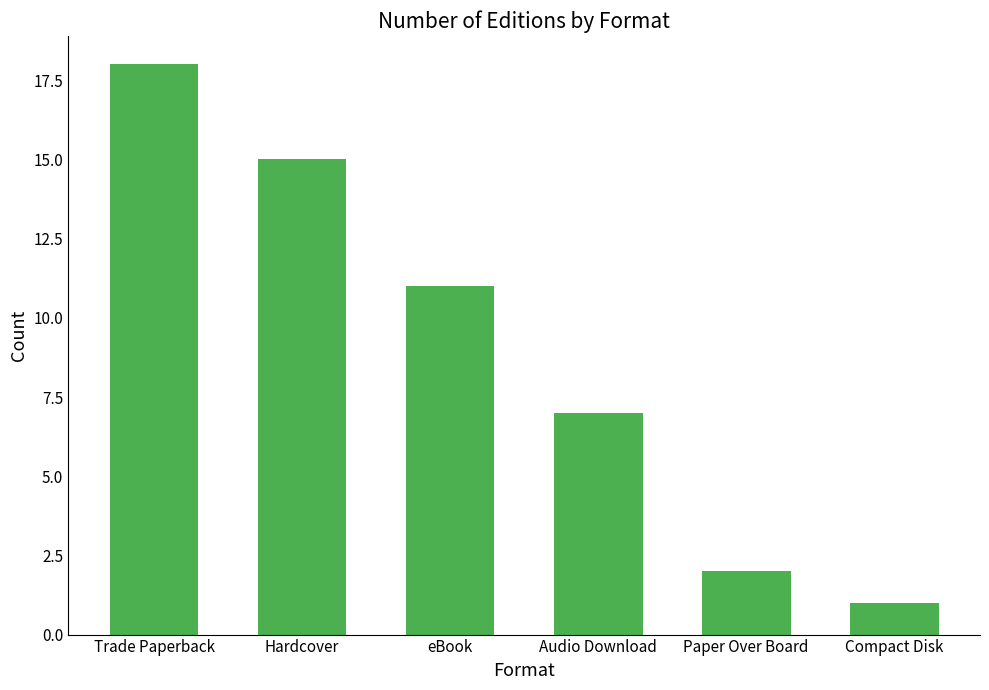

What is the change in value from Trade Paperback to Audio Download?

-11